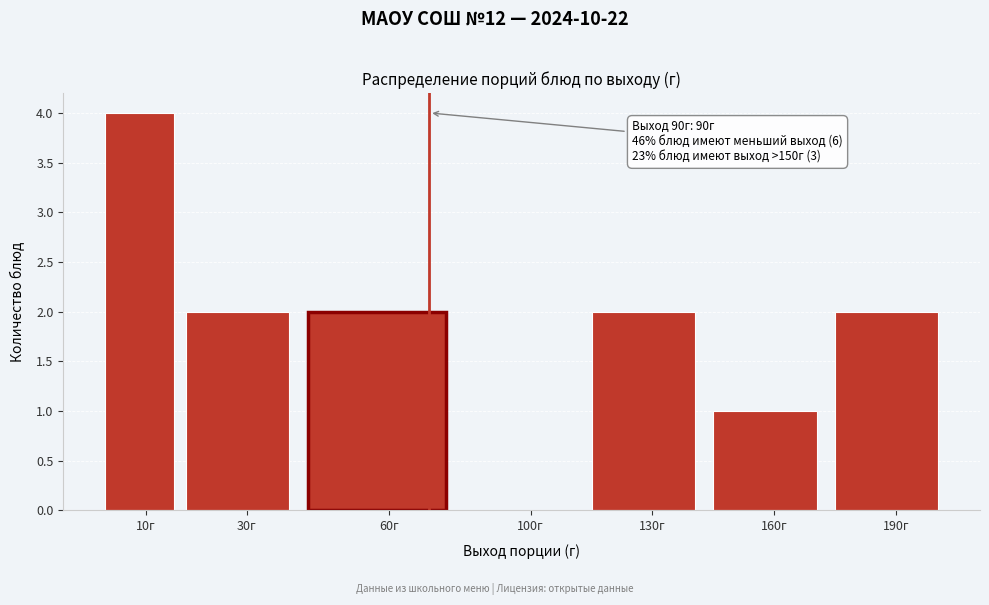

Reading left to right, list all the values displayed in this chart.

10г=4	30г=2	60г=2	100г=0	130г=2	160г=1	190г=2